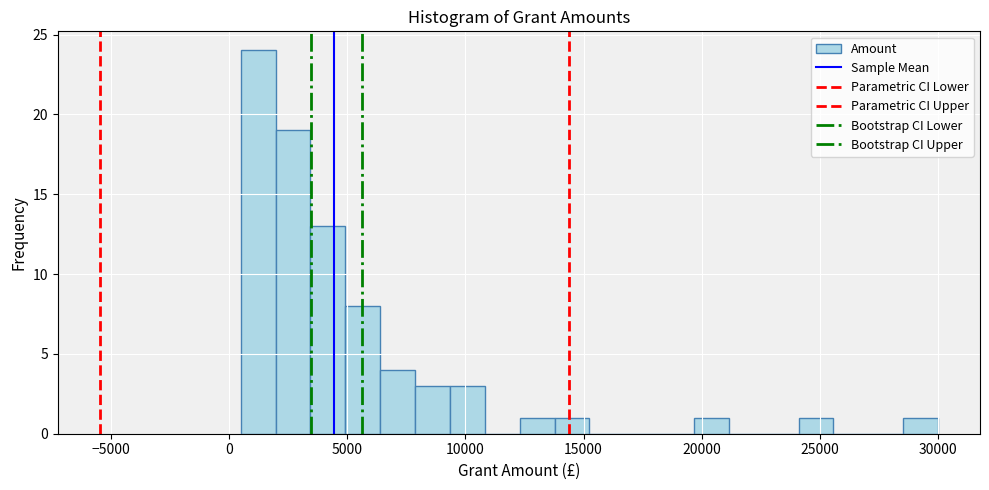

Read against the x-axis, roughly where is the centre of the tallest bar?

1000